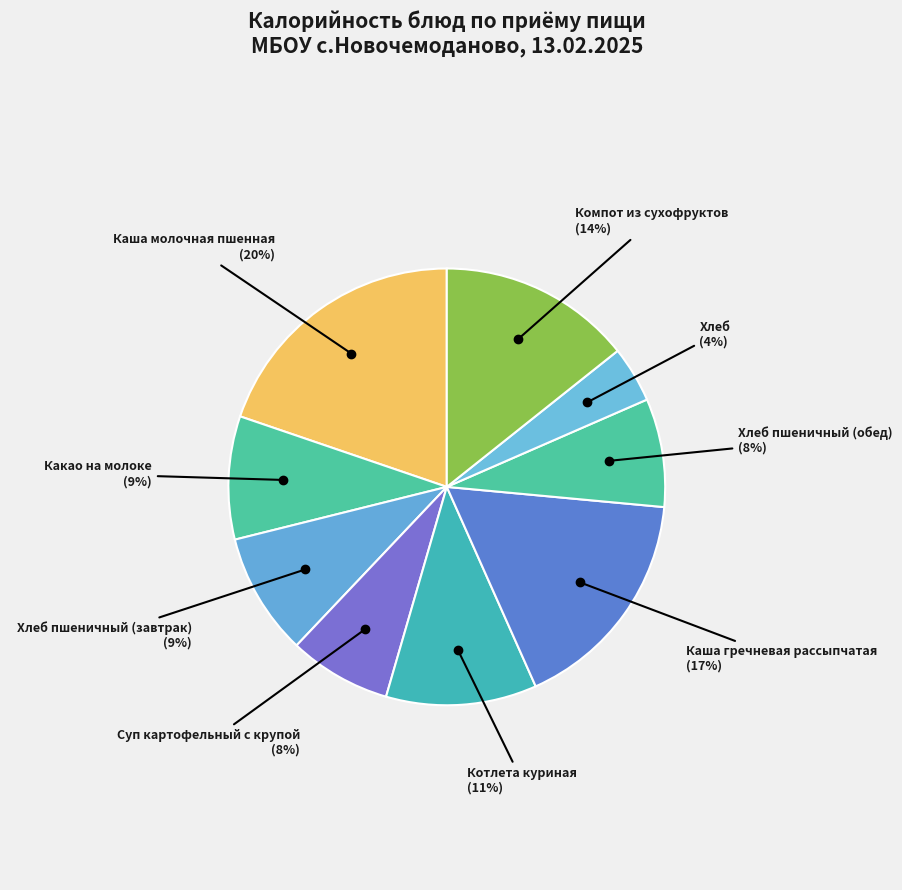

To the nearest percent, what is the combined percentage of Каша молочная пшенная and Какао на молоке?

29%